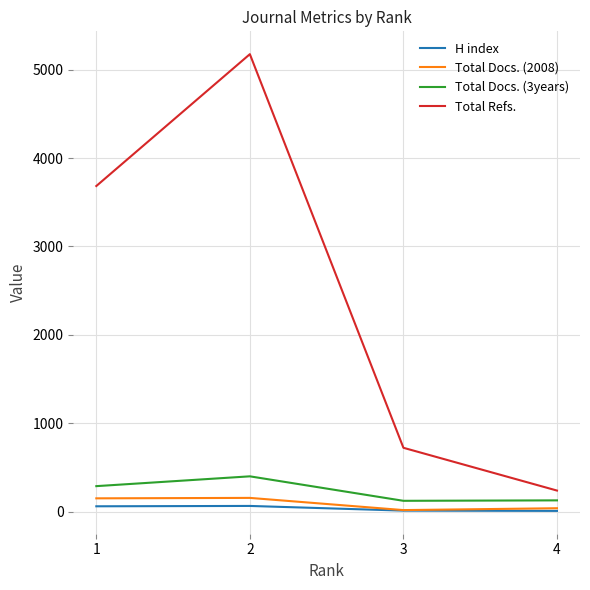

True or false: Total Refs. and H index intersect in this chart.

False